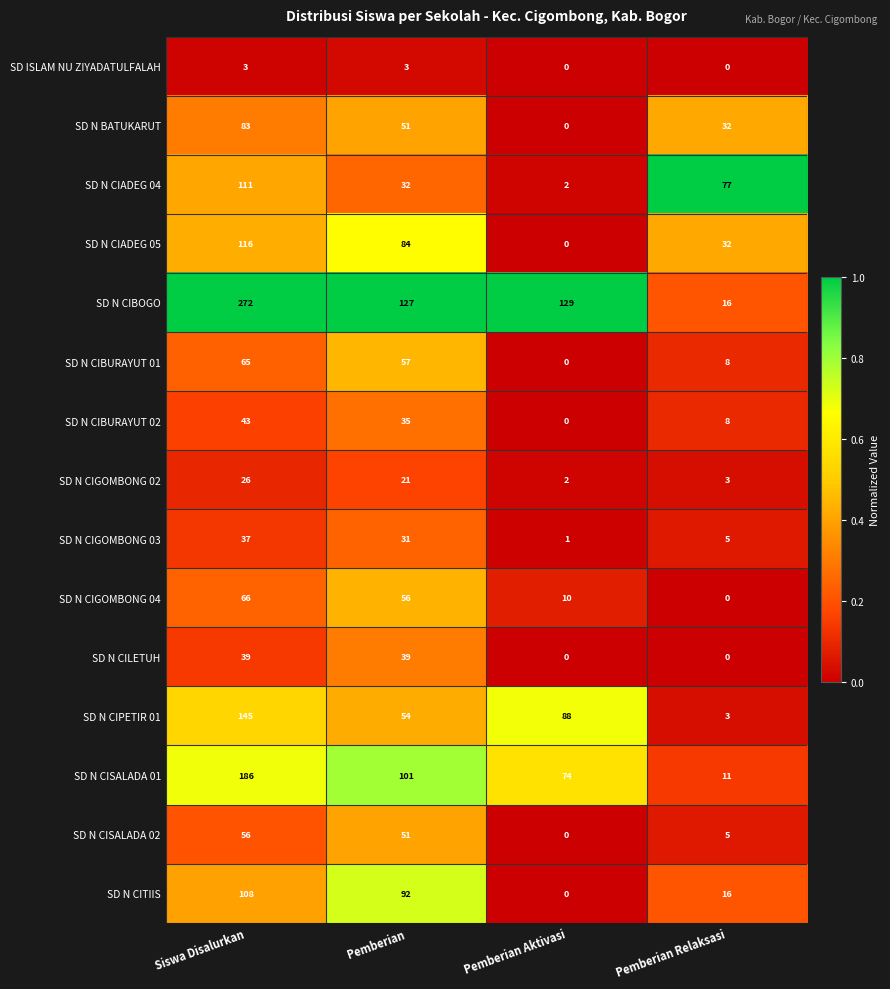

At which label is SD N CIGOMBONG 03 closest to 19?

Pemberian